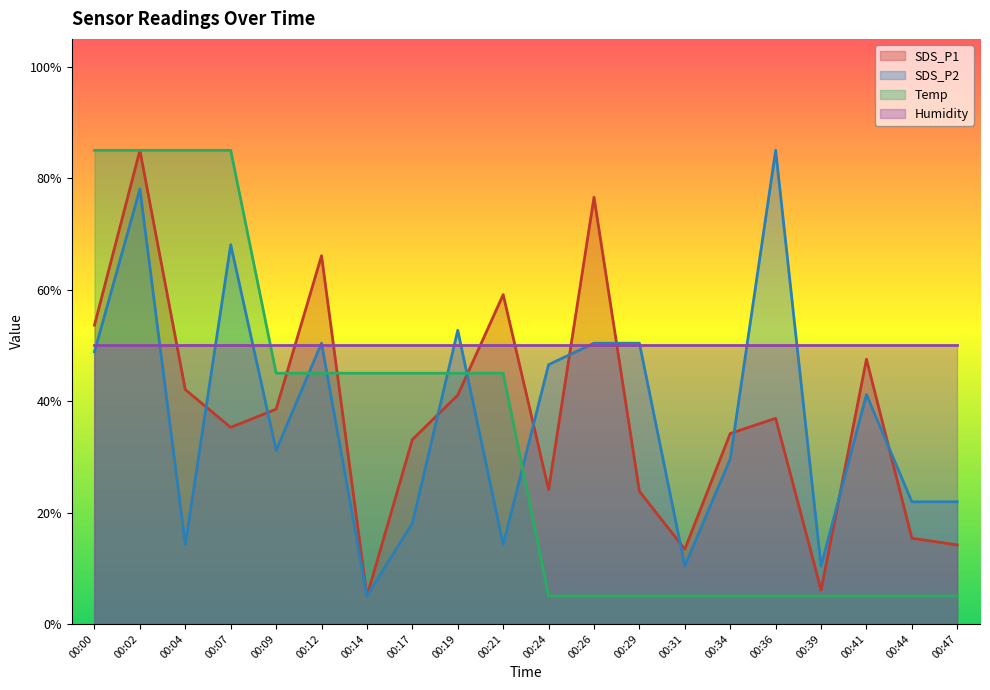

Is the value of Humidity at 00:00 greater than the value of SDS_P1 at 00:26?

No